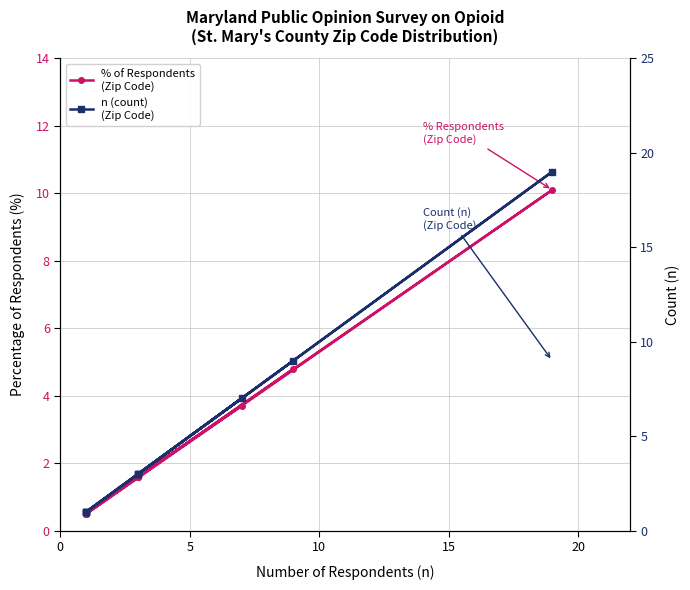

True or false: n (count)
(Zip Code) and % of Respondents
(Zip Code) cross at least once.

False